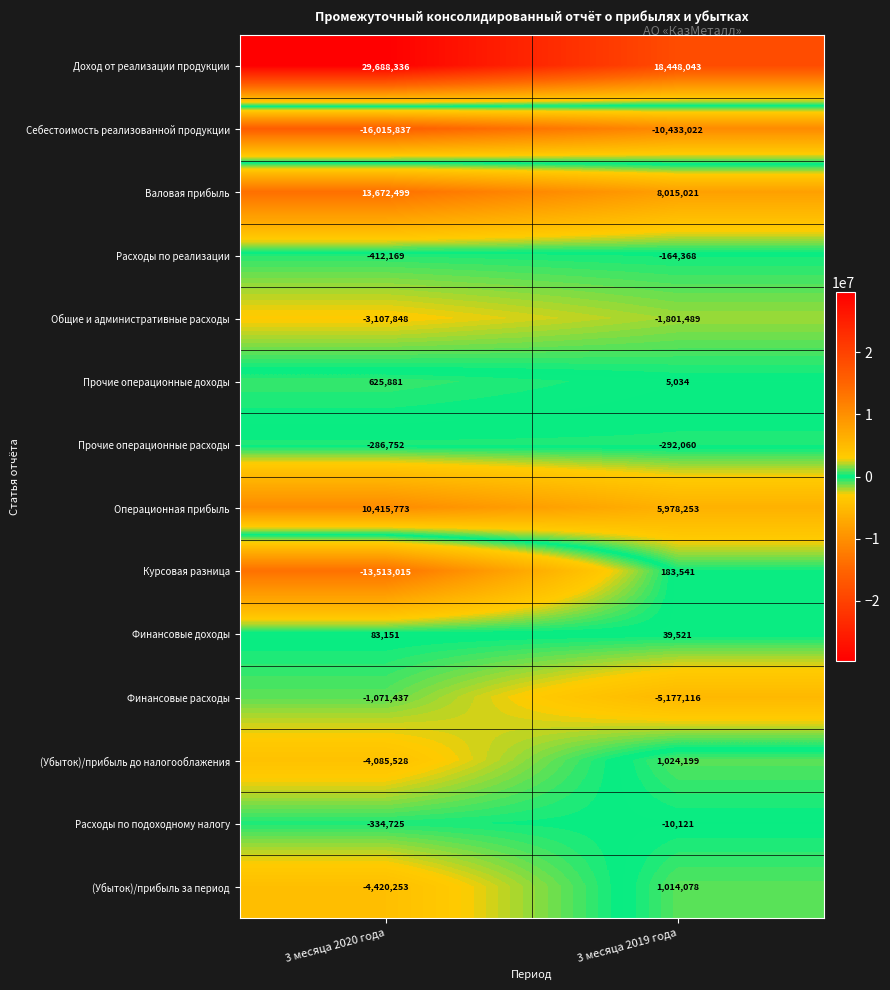

Reading right to left, extract all data points from this chart.

Доход от реализации продукции: 3 месяца 2019 года=18448043	3 месяца 2020 года=29688336
Себестоимость реализованной продукции: 3 месяца 2019 года=-10433022	3 месяца 2020 года=-16015837
Валовая прибыль: 3 месяца 2019 года=8015021	3 месяца 2020 года=13672499
Расходы по реализации: 3 месяца 2019 года=-164368	3 месяца 2020 года=-412169
Общие и административные расходы: 3 месяца 2019 года=-1801489	3 месяца 2020 года=-3107848
Прочие операционные доходы: 3 месяца 2019 года=5034	3 месяца 2020 года=625881
Прочие операционные расходы: 3 месяца 2019 года=-292060	3 месяца 2020 года=-286752
Операционная прибыль: 3 месяца 2019 года=5978253	3 месяца 2020 года=10415773
Курсовая разница: 3 месяца 2019 года=183541	3 месяца 2020 года=-13513015
Финансовые доходы: 3 месяца 2019 года=39521	3 месяца 2020 года=83151
Финансовые расходы: 3 месяца 2019 года=-5177116	3 месяца 2020 года=-1071437
(Убыток)/прибыль до налогооблажения: 3 месяца 2019 года=1024199	3 месяца 2020 года=-4085528
Расходы по подоходному налогу: 3 месяца 2019 года=-10121	3 месяца 2020 года=-334725
(Убыток)/прибыль за период: 3 месяца 2019 года=1014078	3 месяца 2020 года=-4420253